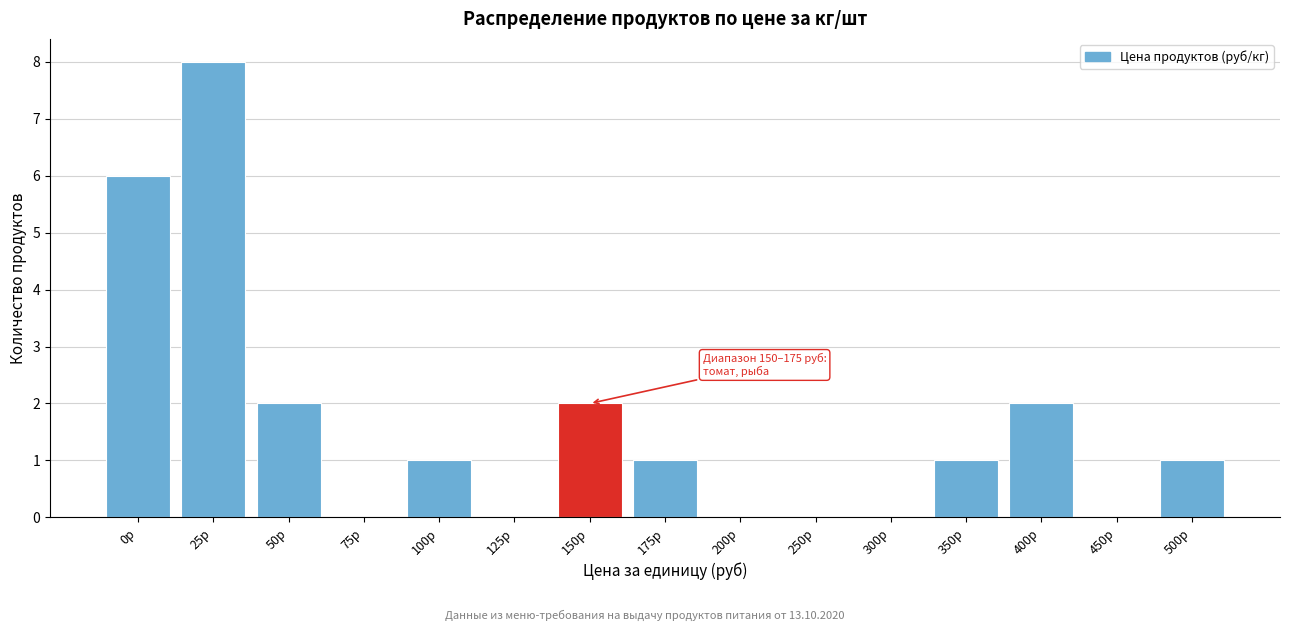

Reading left to right, extract all data points from this chart.

0р=6	25р=8	50р=2	75р=0	100р=1	125р=0	150р=2	175р=1	200р=0	250р=0	300р=0	350р=1	400р=2	450р=0	500р=1